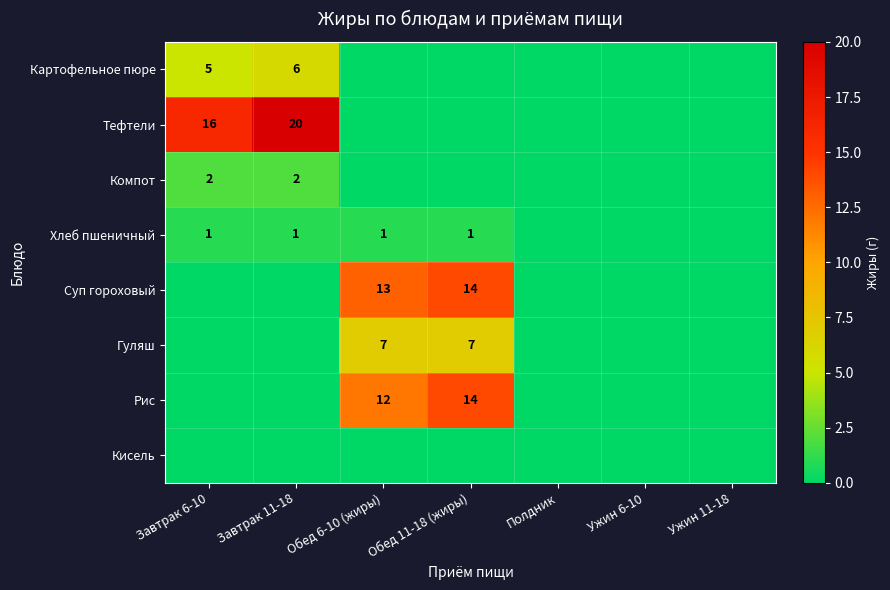

The value of Картофельное пюре at Завтрак 11-18 is 6. True or false?

True